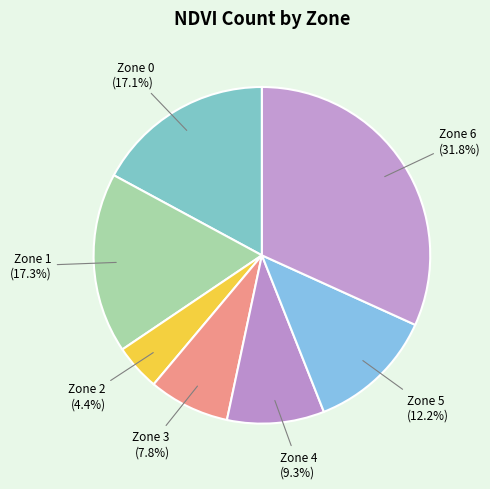

To the nearest percent, what is the difference between the largest and smallest slice percentages?

27%